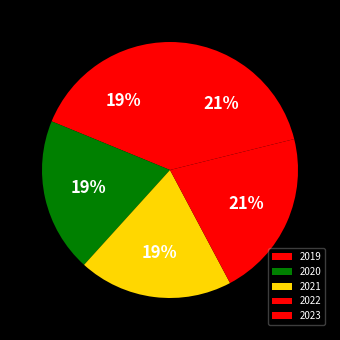

What is the ratio of the value at 2023 to the value at 2021?

1.1